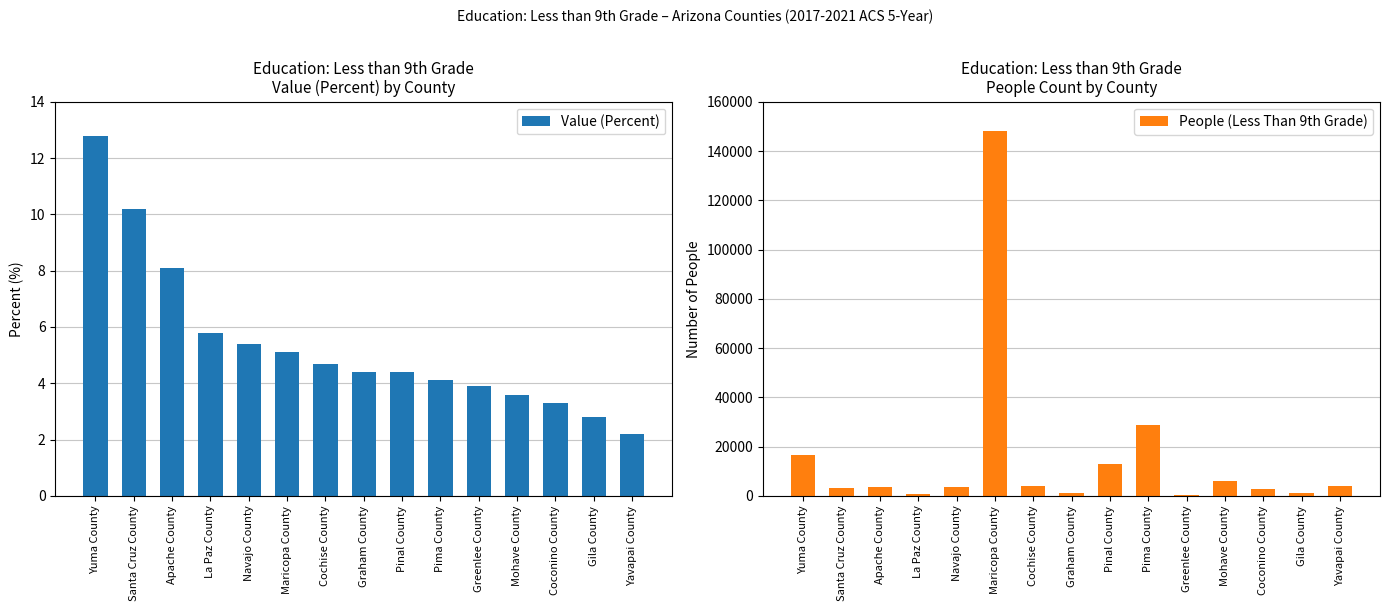

The value of Value (Percent) at Pima County is 4.1. True or false?

True